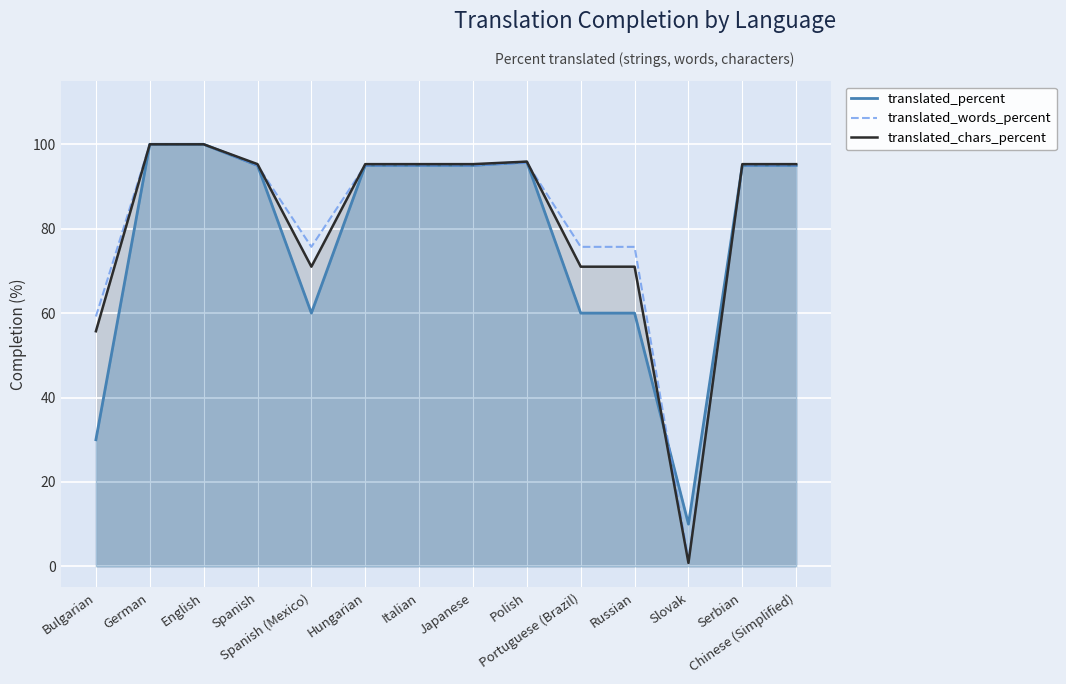

True or false: translated_words_percent has more than 0 interior local peaks.

True